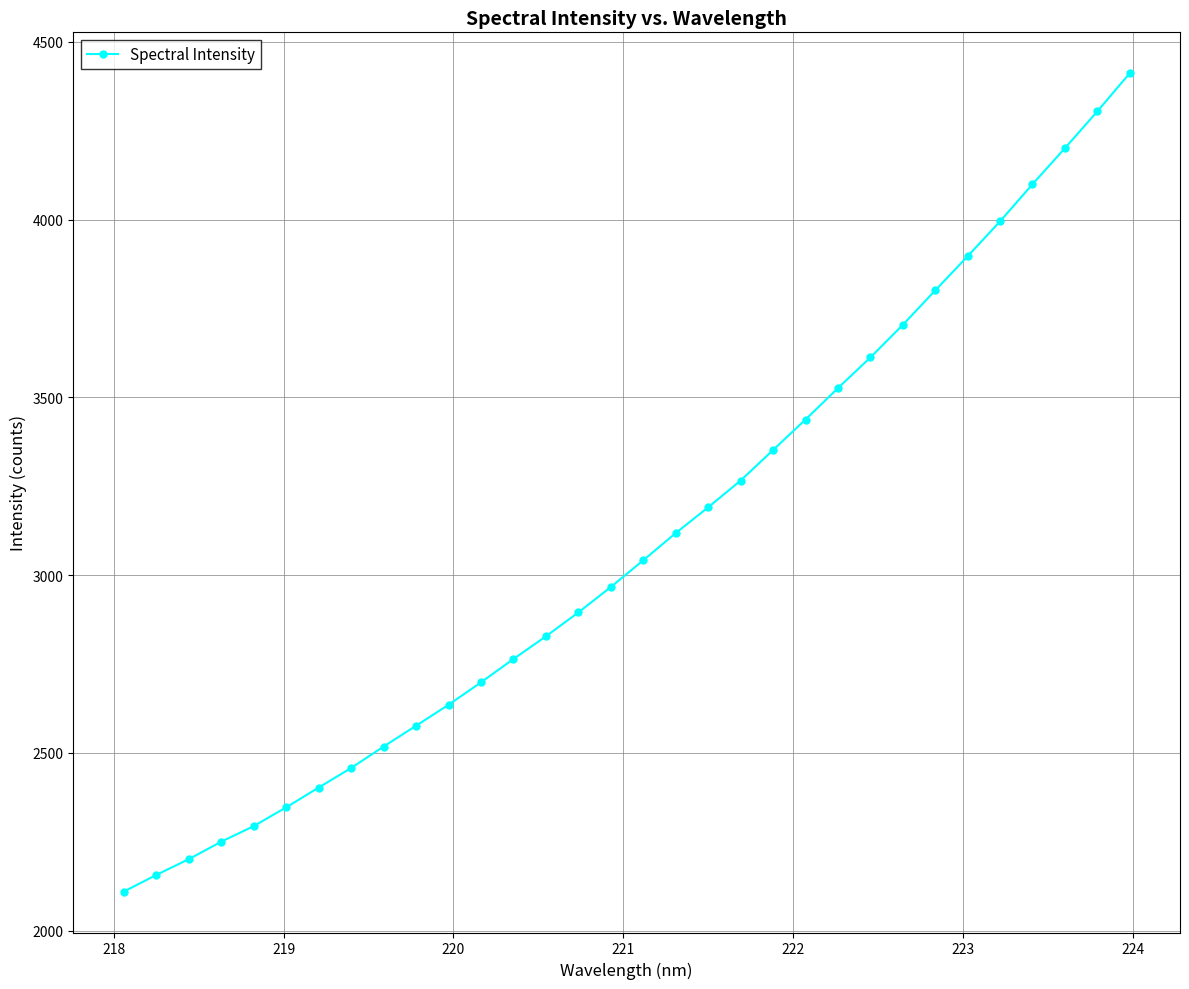

What is the difference between the maximum and minimum values?

2301.8